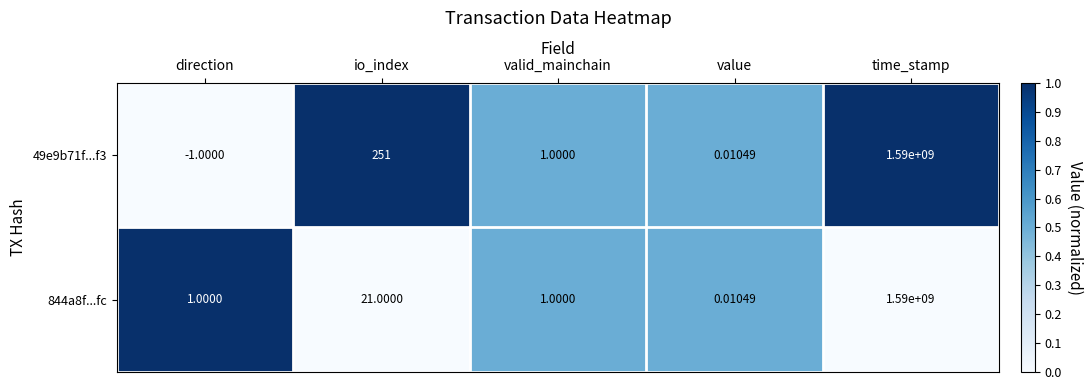

At which category is the sum across all series the highest?

time_stamp